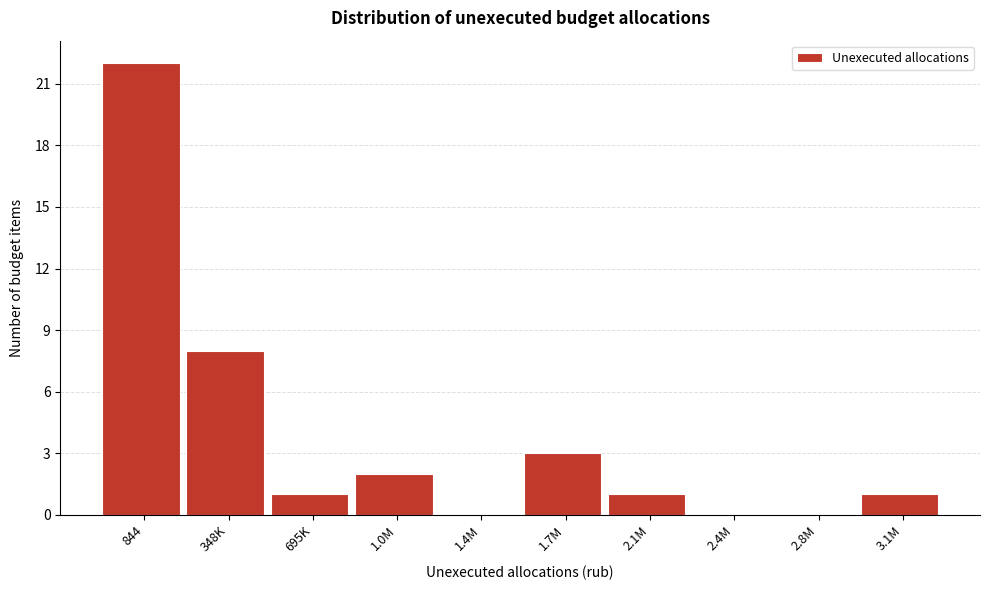

Reading right to left, what are all the values shown in this chart?

3.1M=1	2.8M=0	2.4M=0	2.1M=1	1.7M=3	1.4M=0	1.0M=2	695K=1	348K=8	844=22